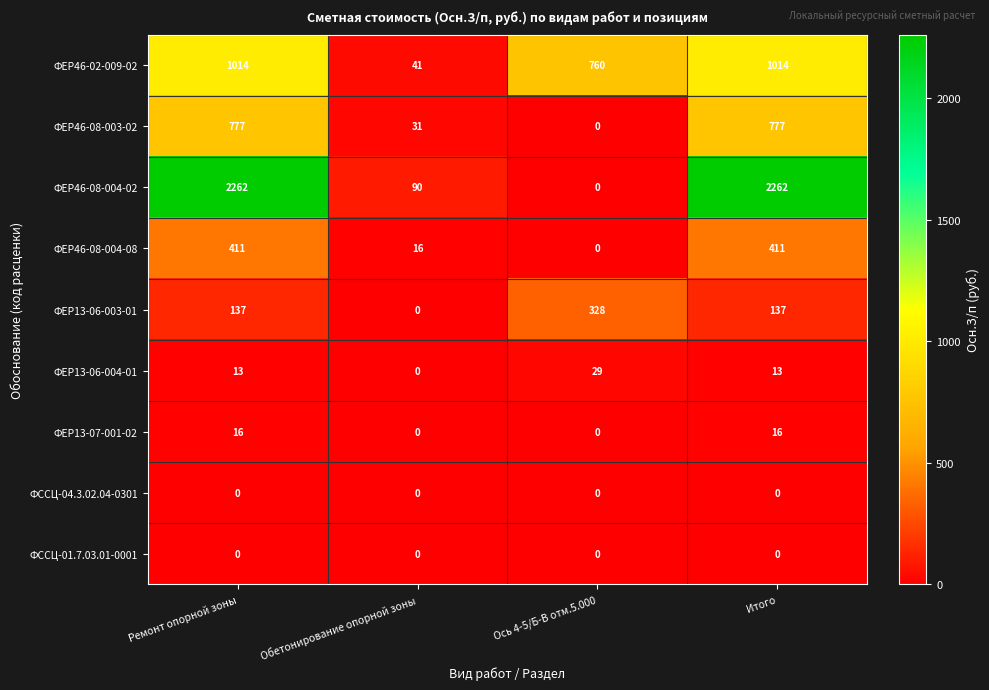

The value of ФССЦ-04.3.02.04-0301 at Обетонирование опорной зоны is 0. True or false?

True